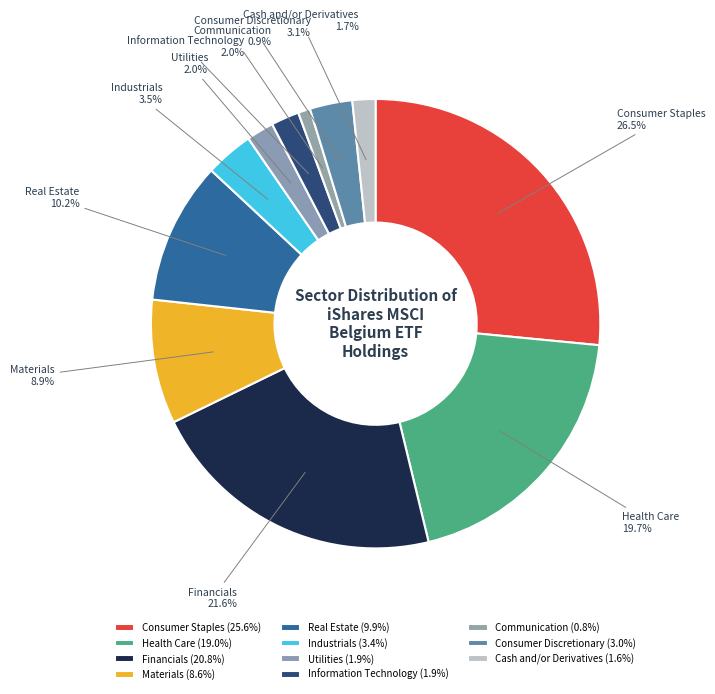

Does Financials account for over 50% of the chart?

No